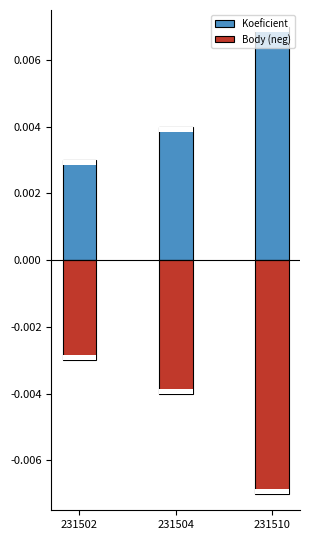

What are all the series names shown in the legend?

Koeficient, Body (neg)